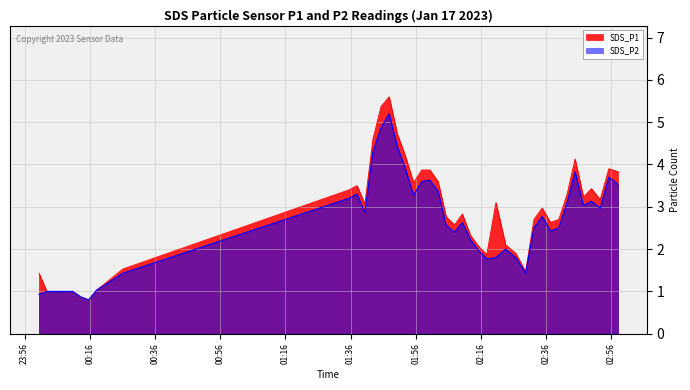

True or false: SDS_P1 and SDS_P2 cross at least once.

False